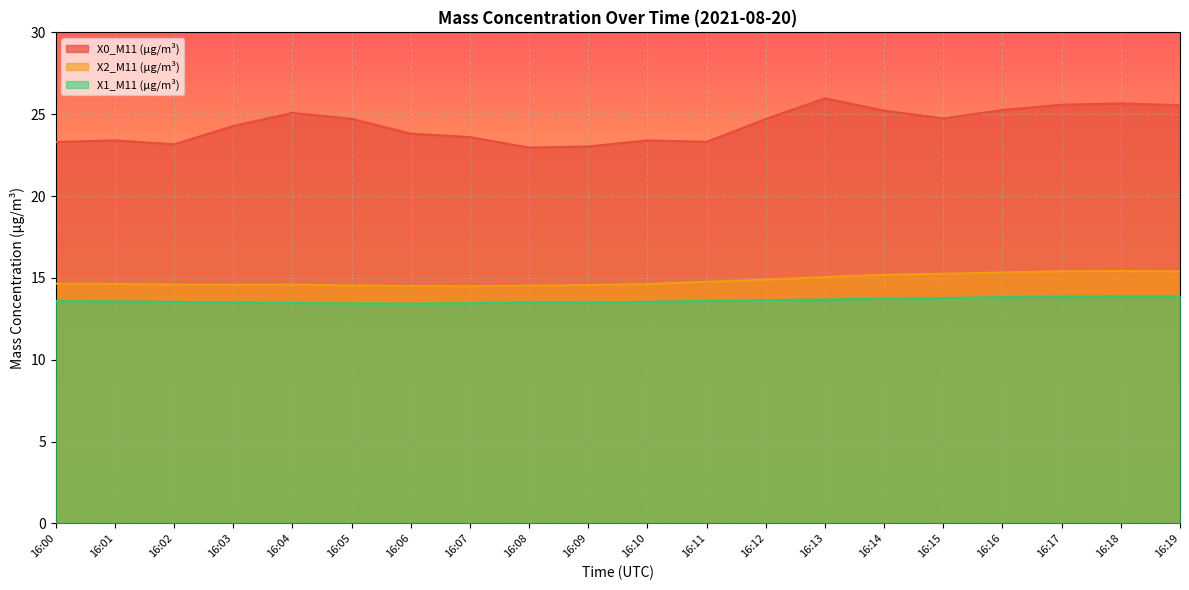

At which category does X1_M11 (μg/m³) reach its first local valley?

16:06